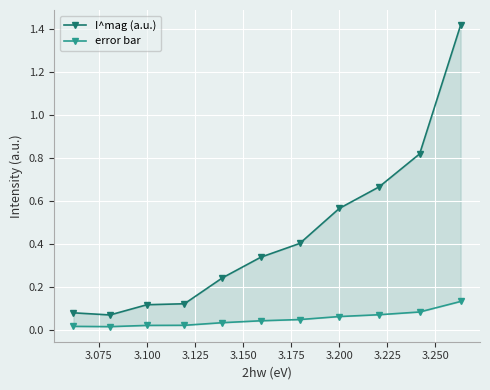

What is the maximum value shown in the chart?

1.4